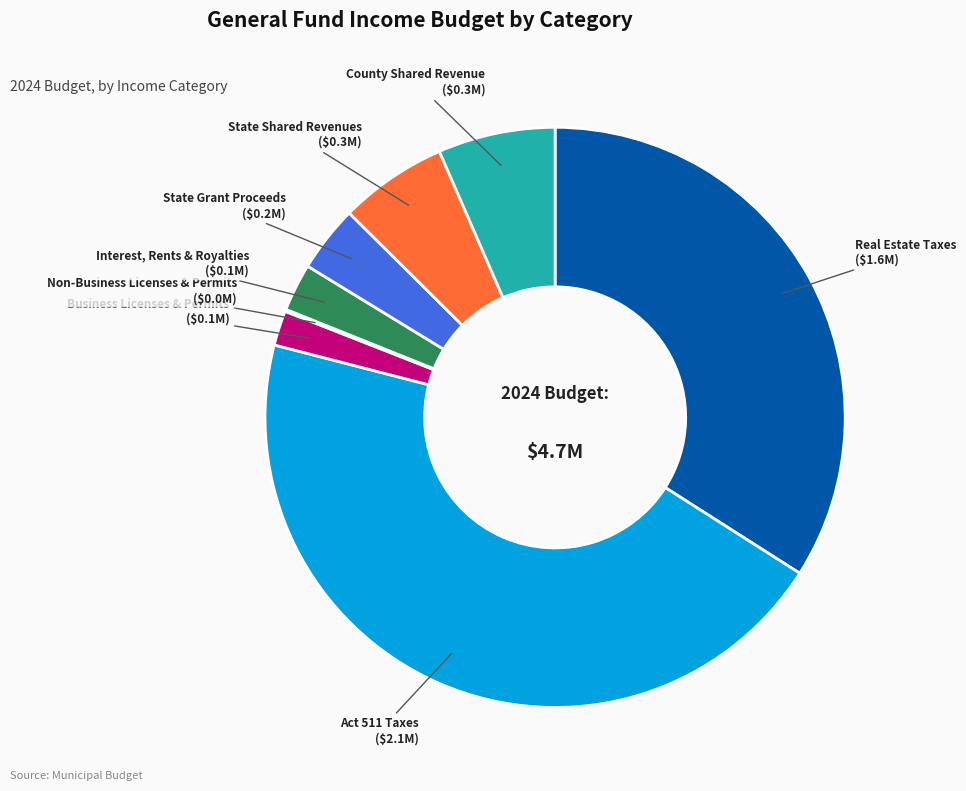

Does any single category account for the majority?

No